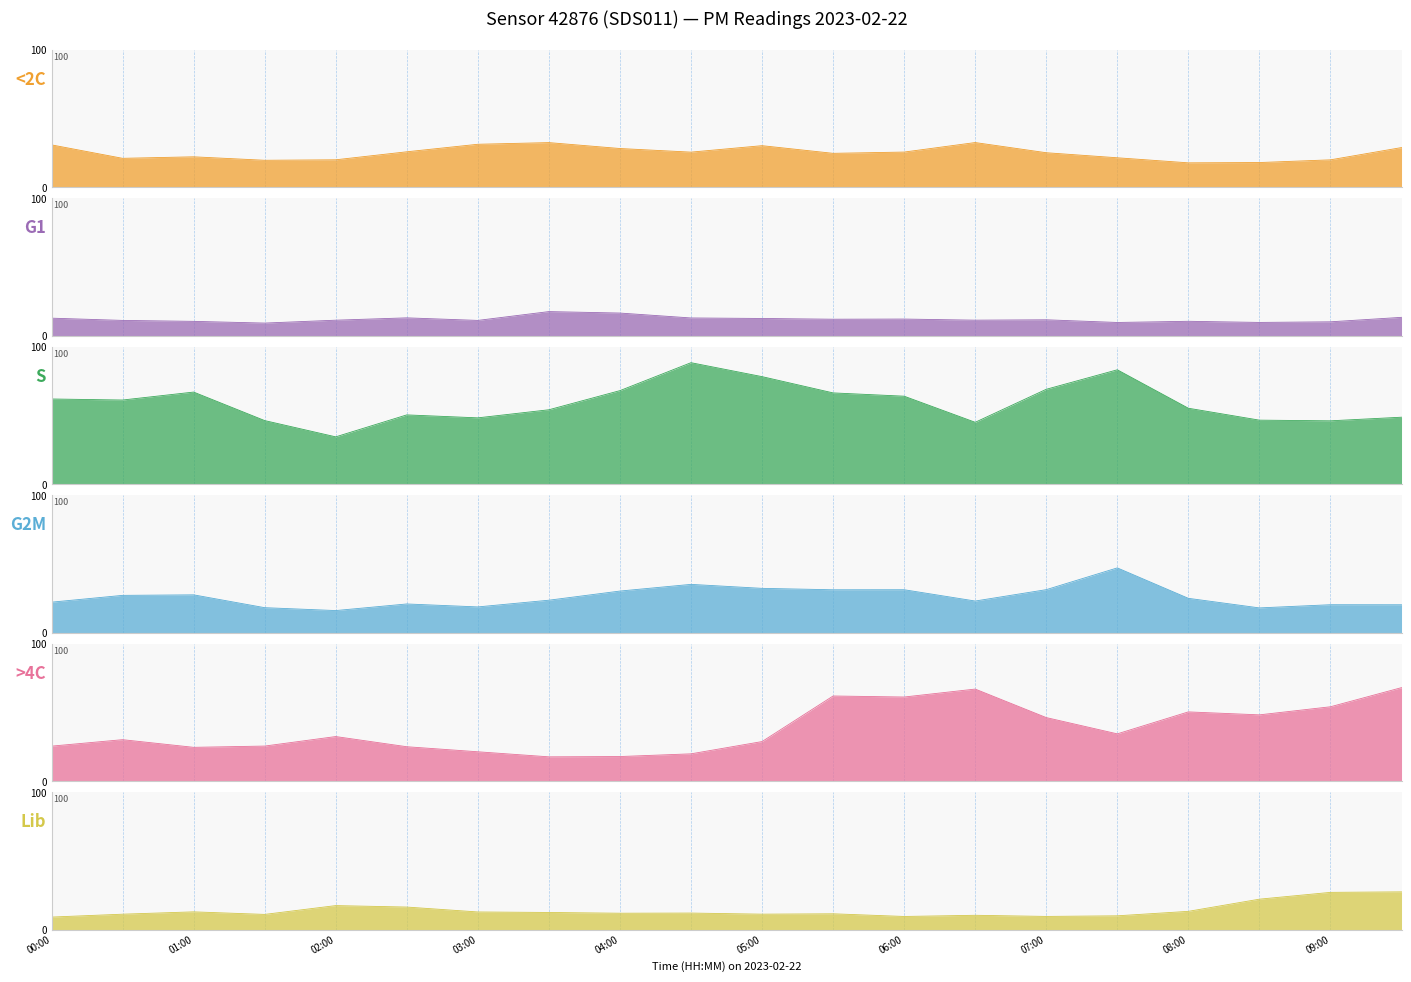

Read the P1 value at 05:30.

24.6